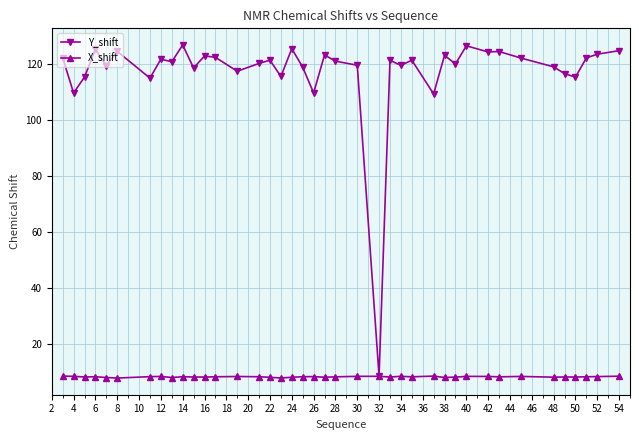

What is the maximum value for Y_shift?

127.0